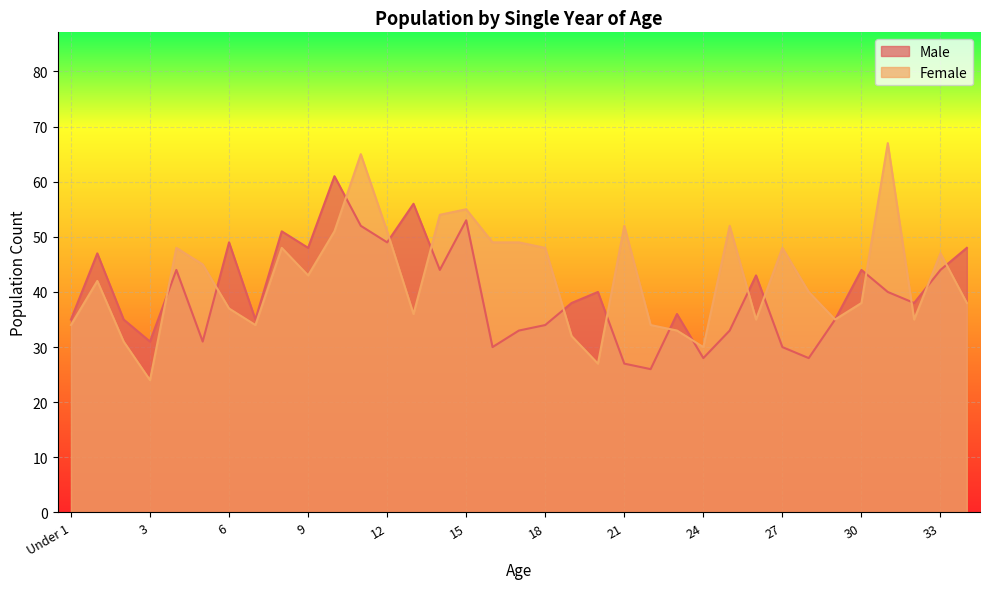

Which has a higher value, 5 or 28?

5